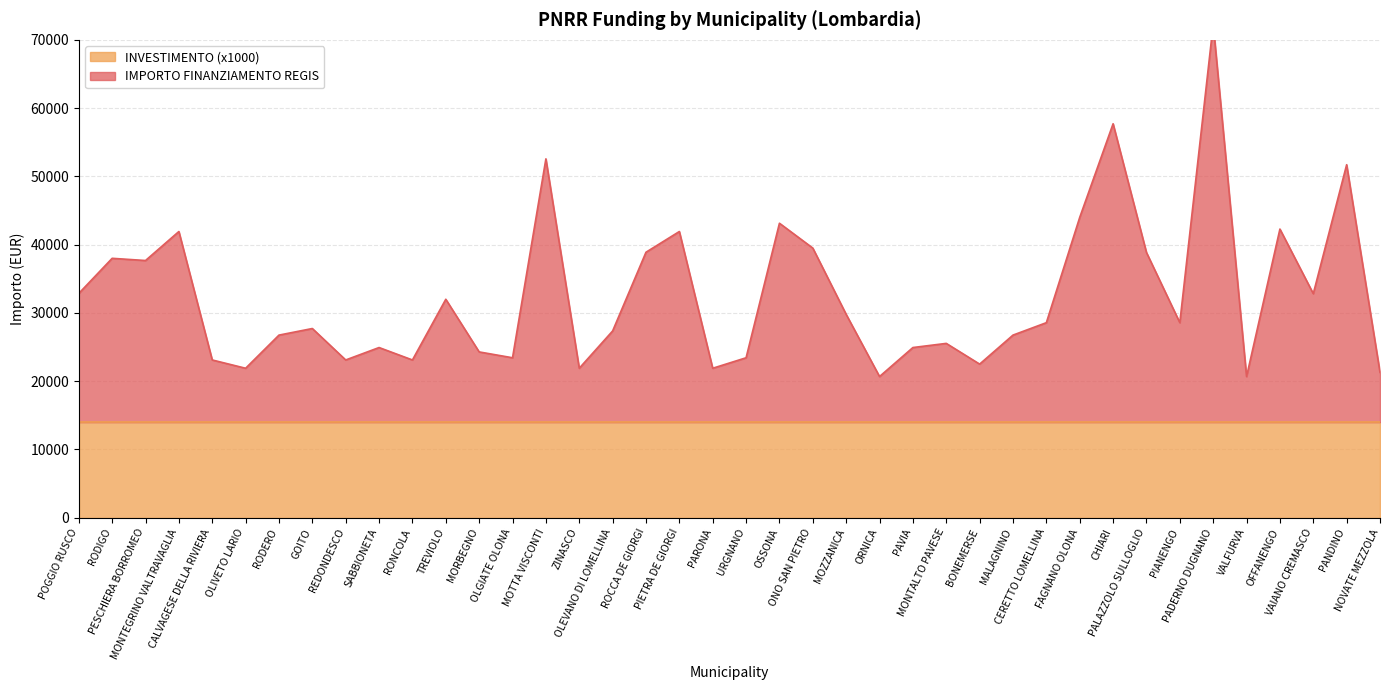

How many points are higher than both their immediate neighbors (excluding endpoints)?

13